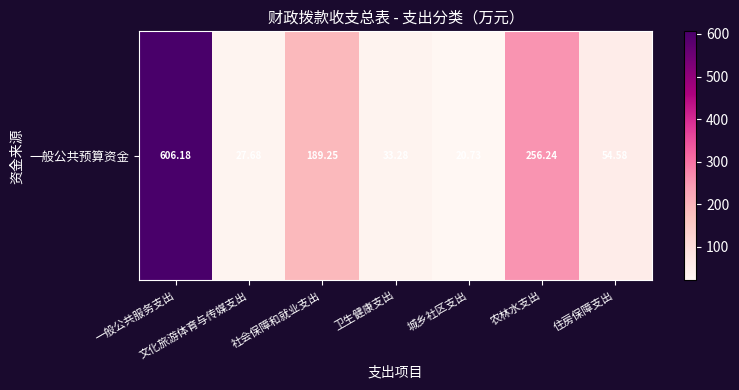

True or false: the data shows 54.6 at 住房保障支出.

True